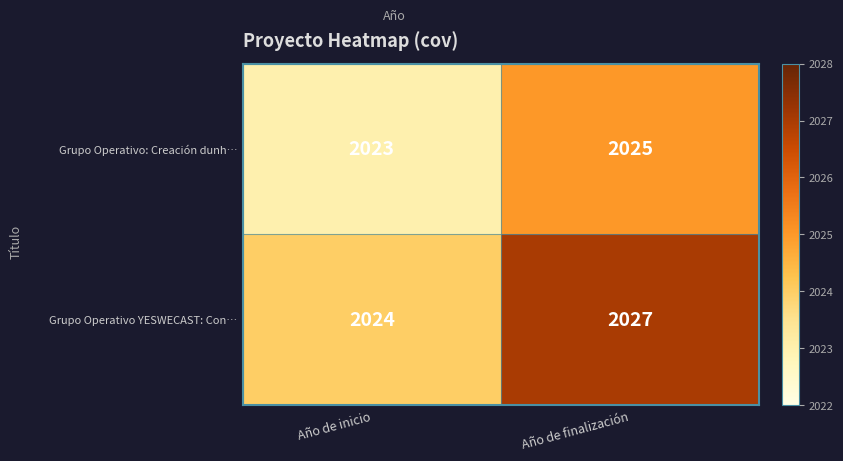

What value does the Grupo Operativo YESWECAST: Con… series have at Año de inicio?

2024